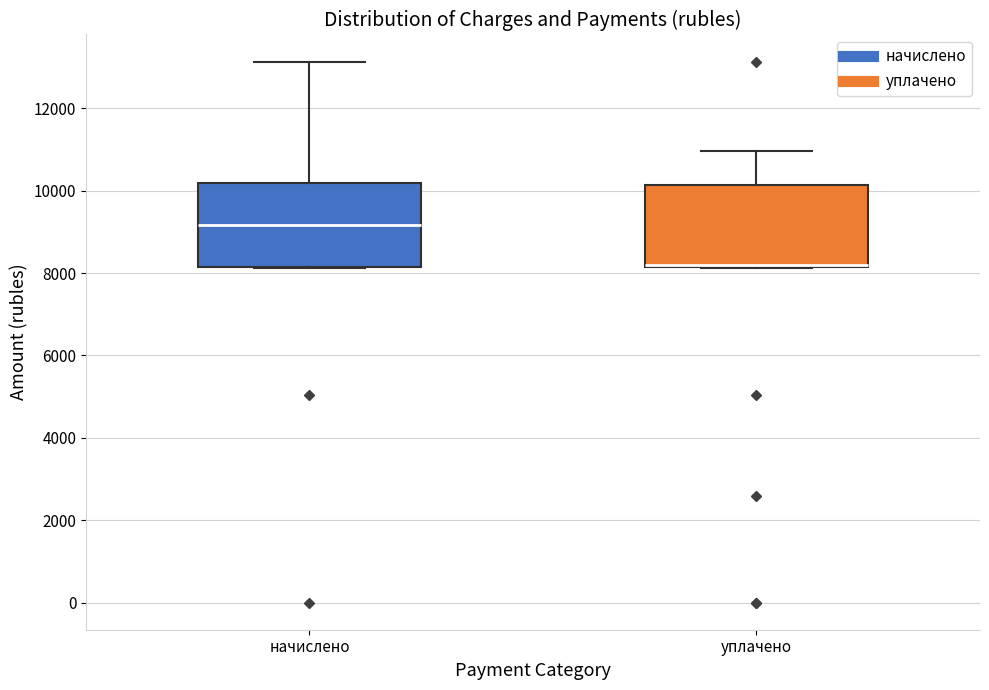

Reading left to right, transcribe this box plot: for each box, give where its median line is, the range the box spans, and where its two whiskers end, as read against the y-axis. The values are not printed on the chart, so give them approximately, as read against the axis.

начислено: median 9200, box 8200 to 10200, whiskers 8200 to 13200
уплачено: median 8200 (drawn on the box's lower edge), box 8200 to 10200, whiskers 8200 to 11000